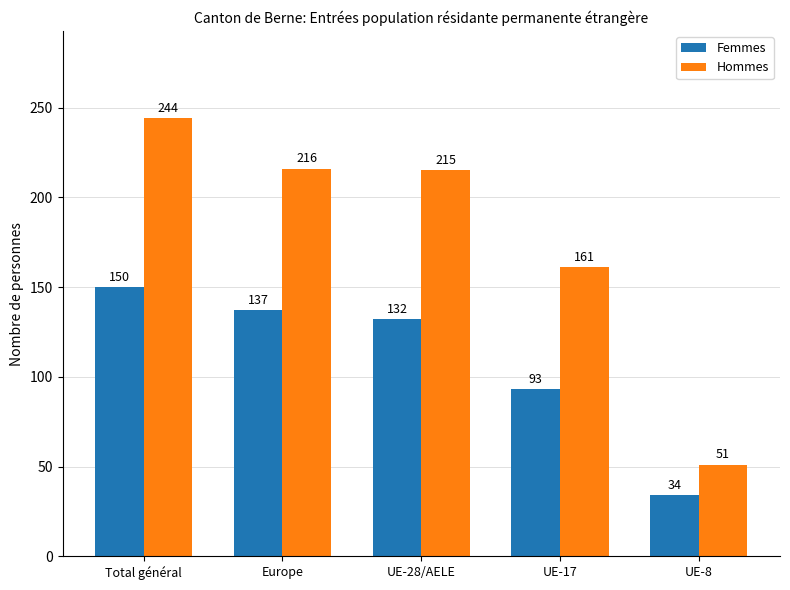

Where does the Hommes series first go above 215?

Total général